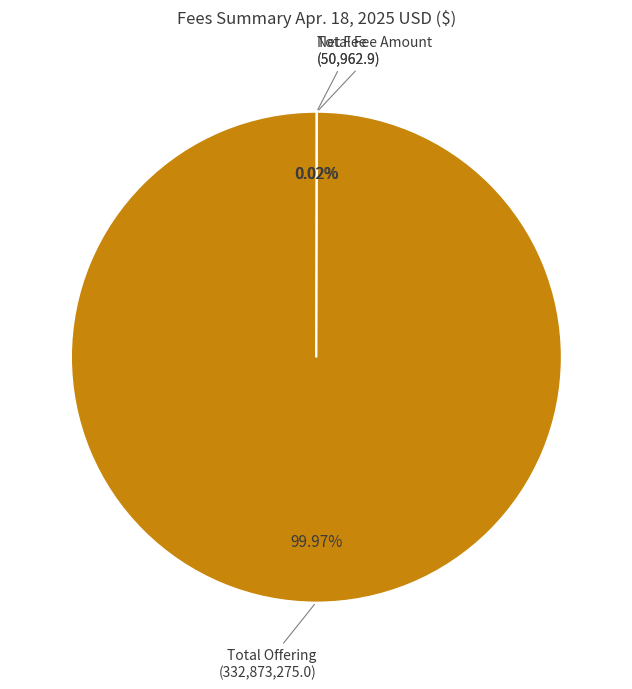

Is there a majority slice in this chart?

Yes